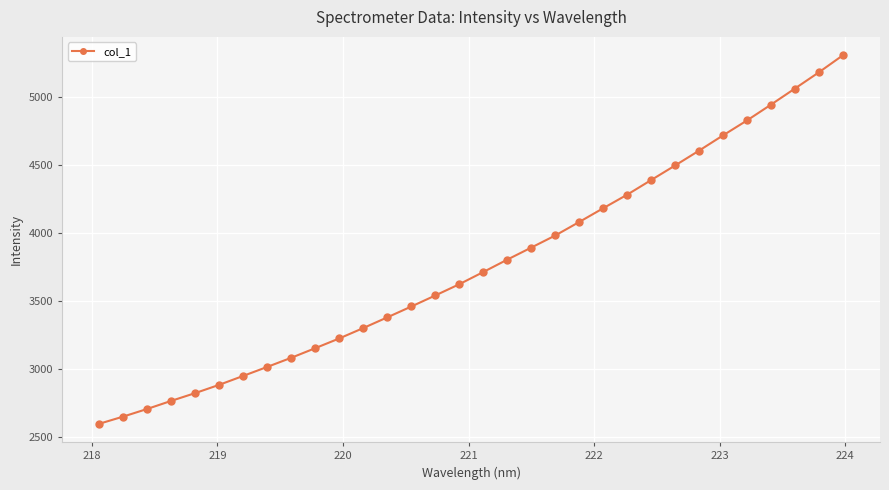

What is the minimum value shown in the chart?

2597.1